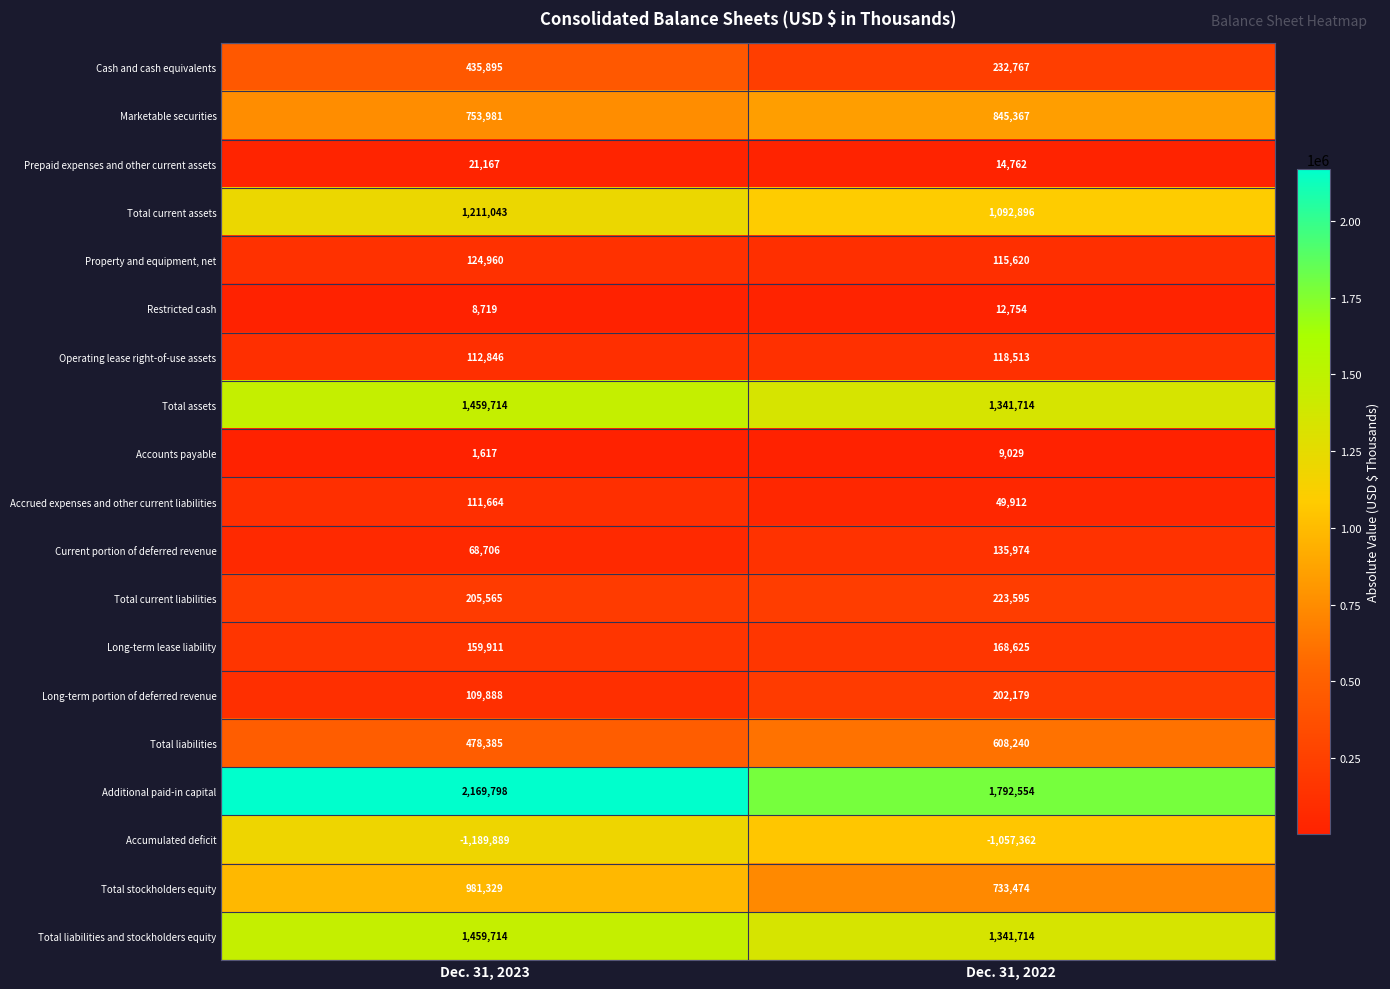

How many distinct data groups are displayed?

19